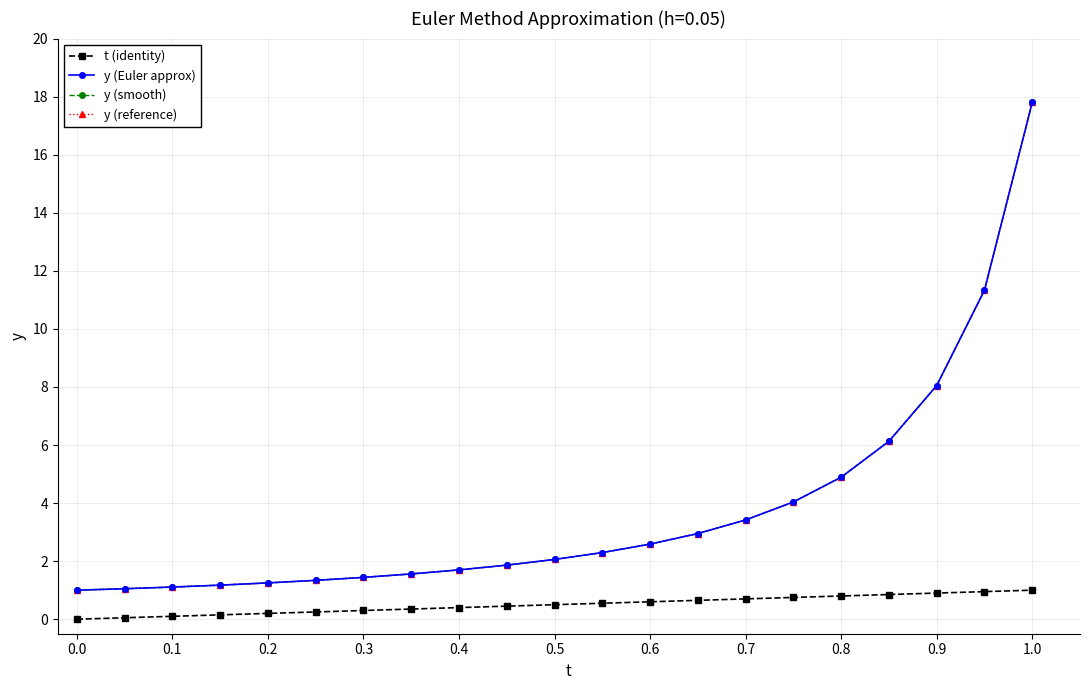

Does the chart have visible grid lines?

Yes